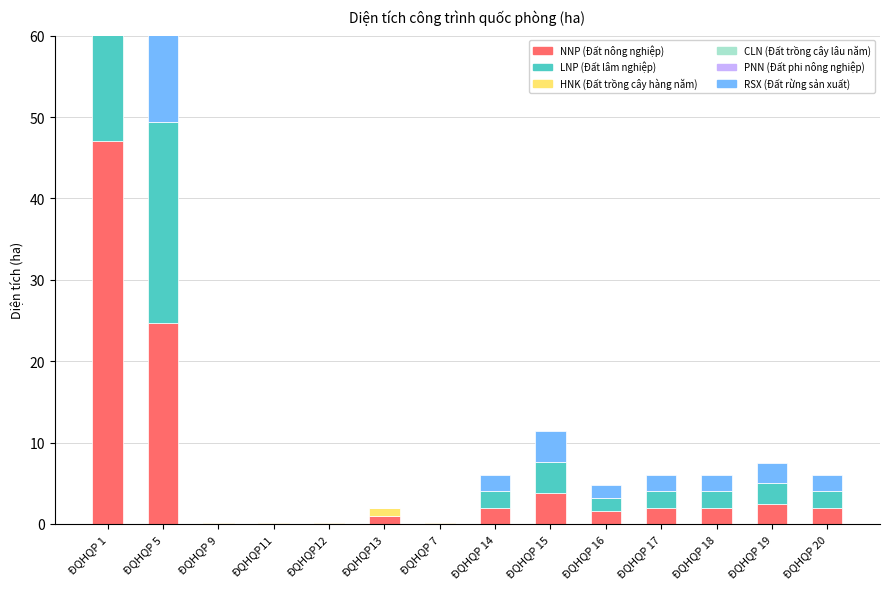

Count the number of categories in the chart.

14